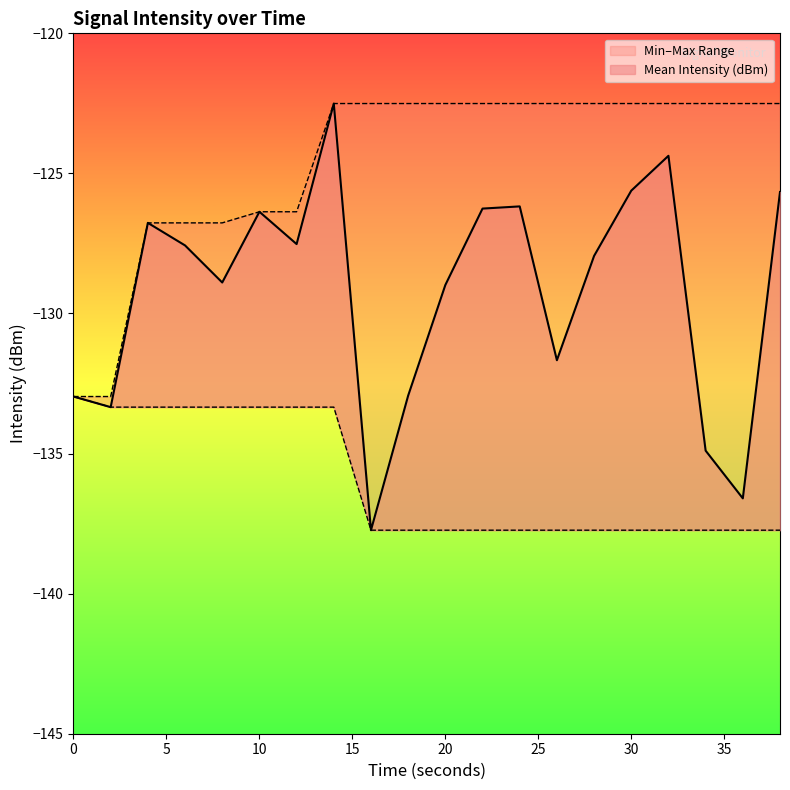

What is the difference between the highest and lowest values at 38?

15.2